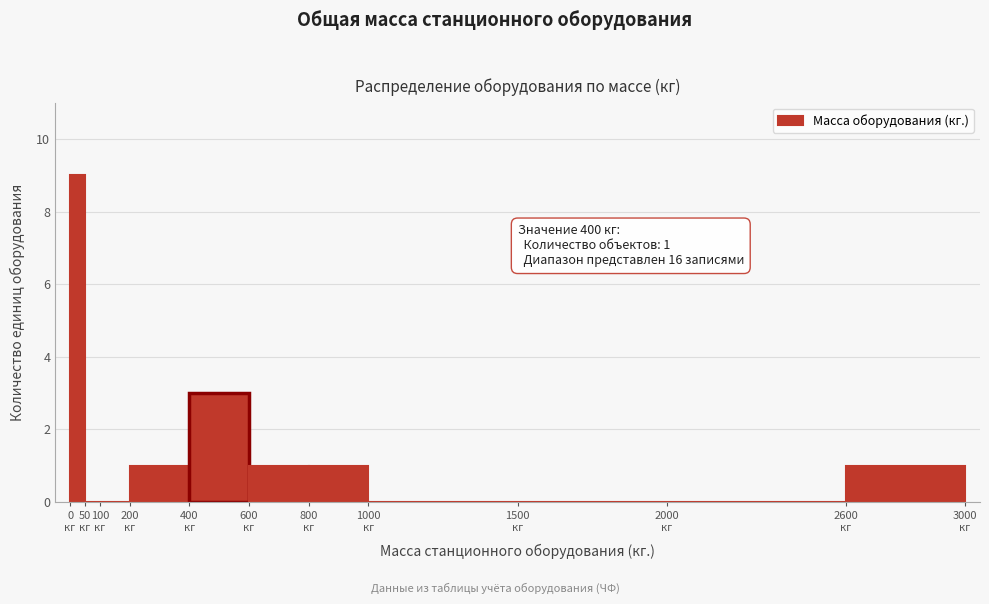

Which range on the x-axis has the tallest bar?

0 to 50